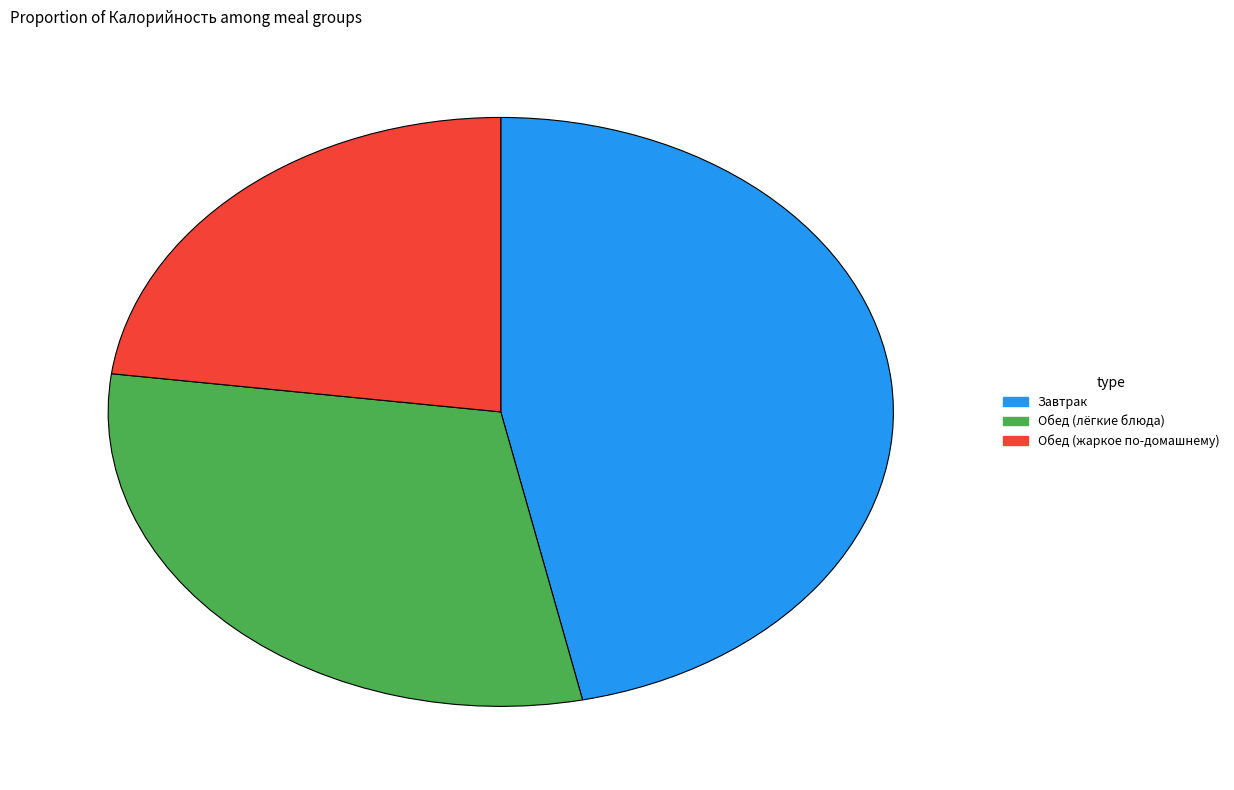

Is there any slice that represents more than half of the pie?

No